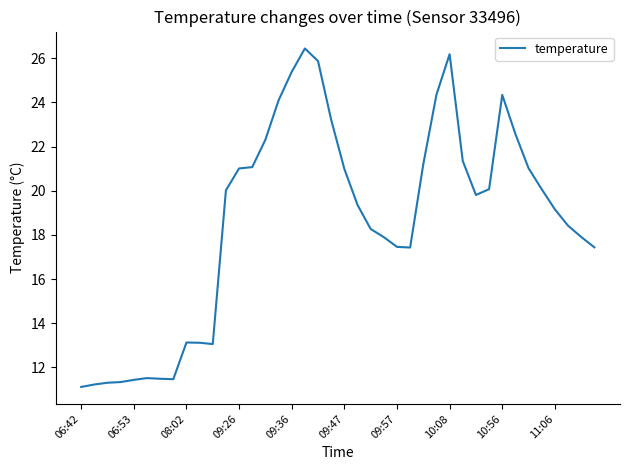

What is the minimum value shown in the chart?

11.1